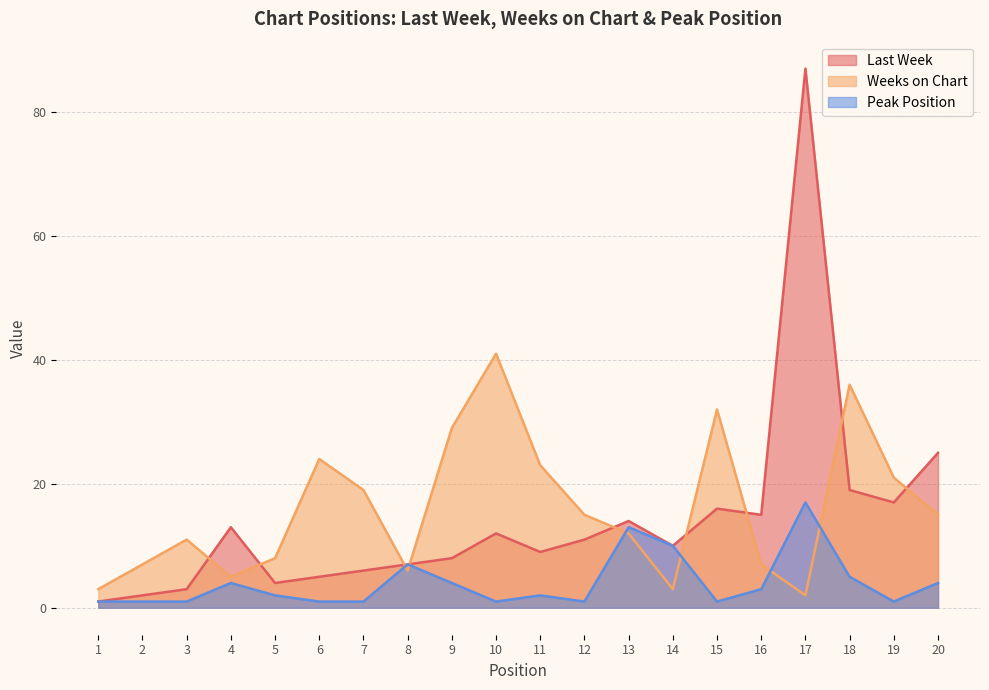

True or false: Weeks on Chart has more than 0 interior local peaks.

True